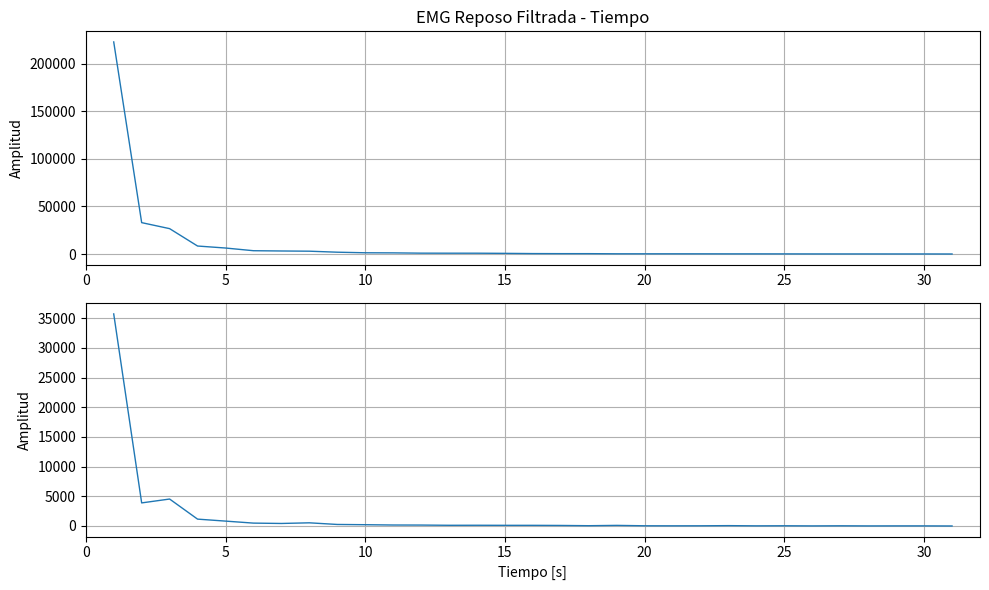

In Žiūrovų sk. (ADM), how many points are higher than both neighbors (excluding endpoints)?

8